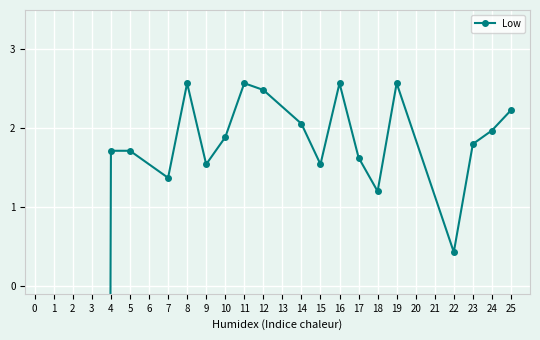

How many values are above zero?

18